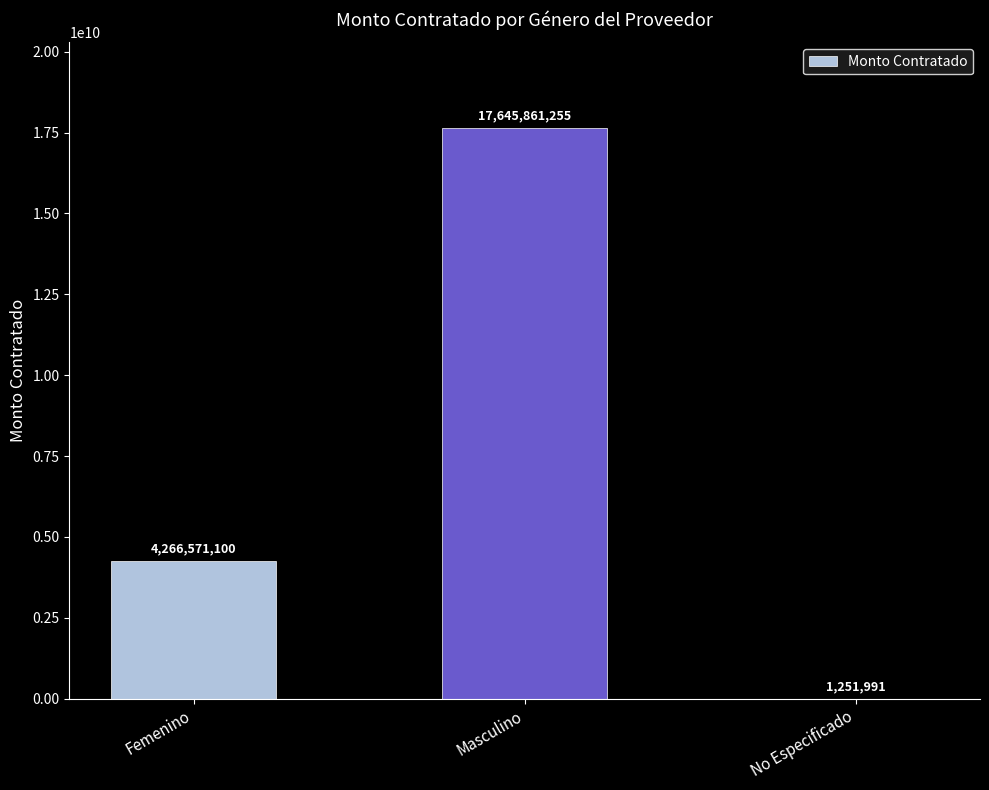

Which has a higher value, Femenino or No Especificado?

Femenino